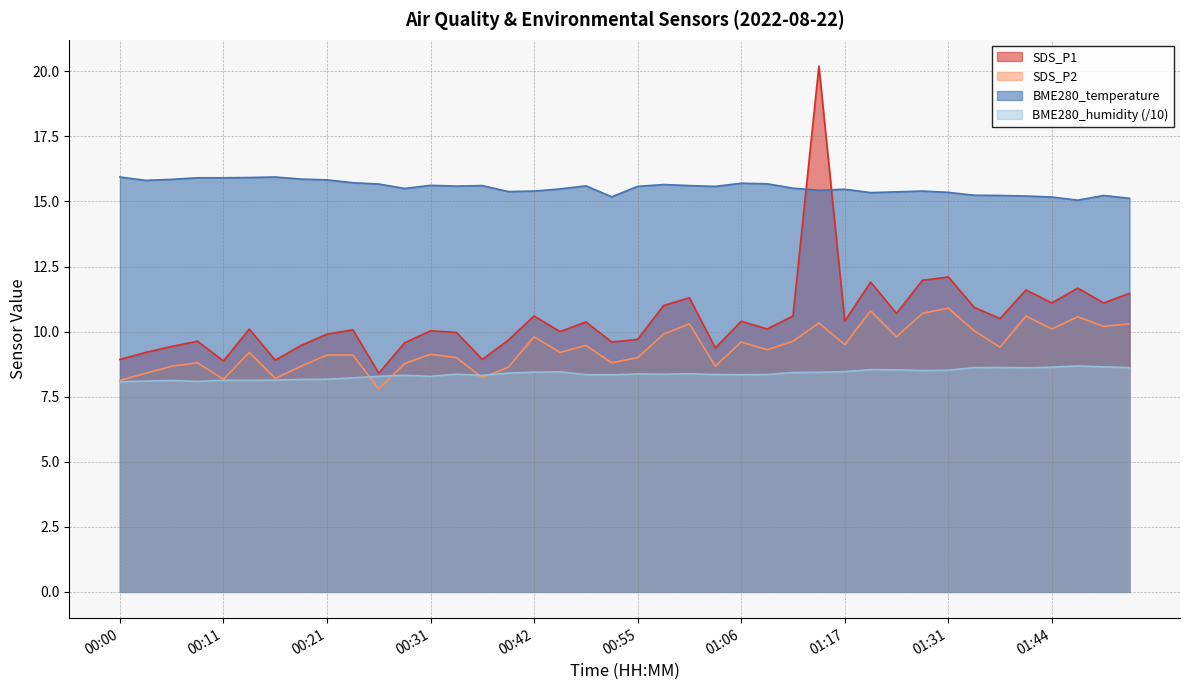

What is the minimum value for BME280_temperature?

15.1